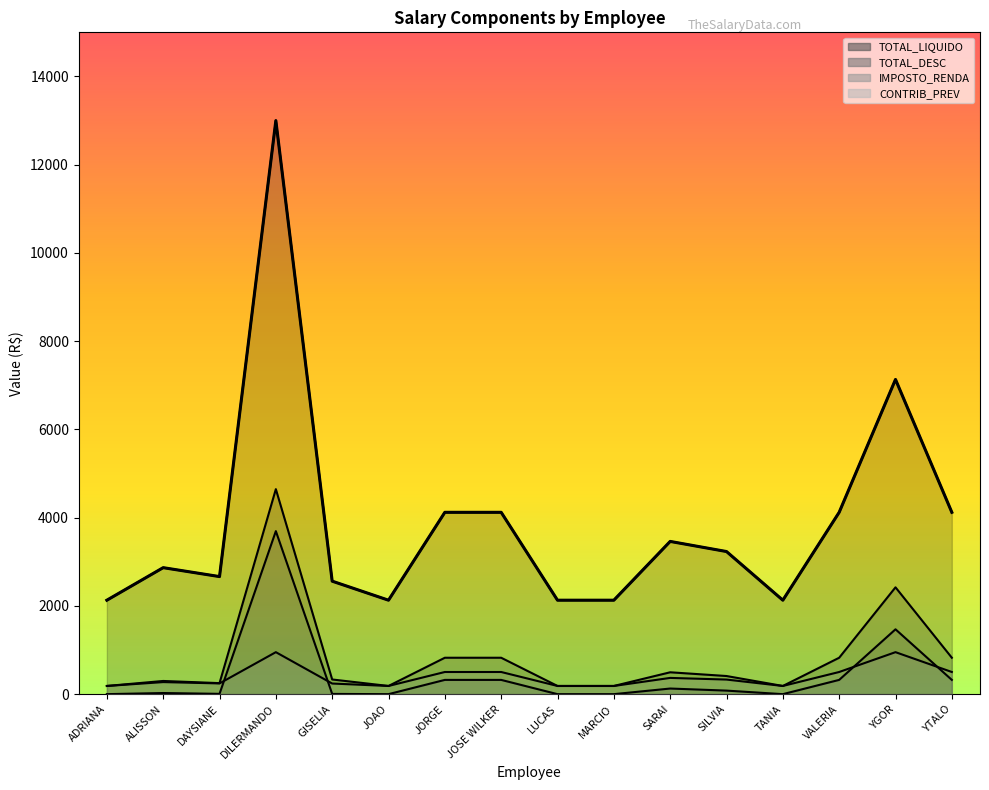

True or false: TOTAL_LIQUIDO and CONTRIB_PREV intersect in this chart.

False